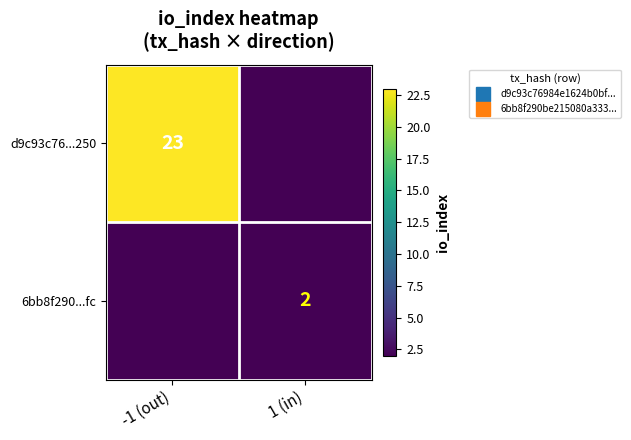

List the series in order of their peak value, lowest first.

6bb8f290...fc, d9c93c76...250